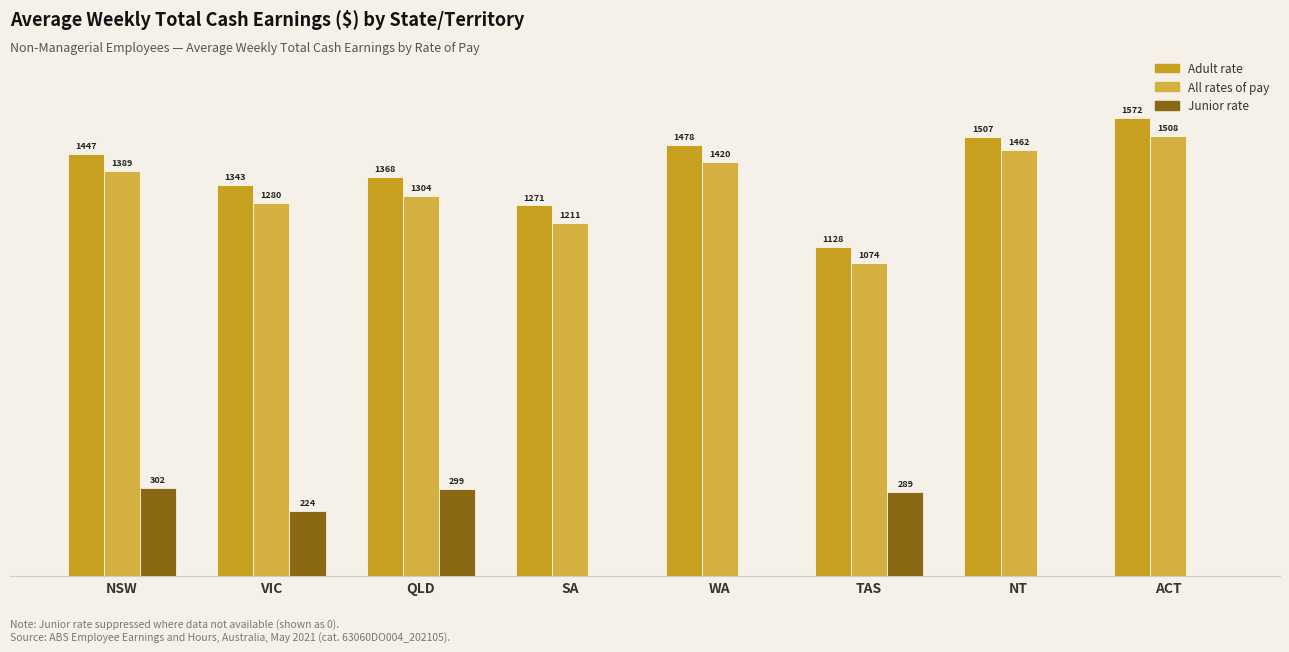

Does the chart contain stacked bars?

No